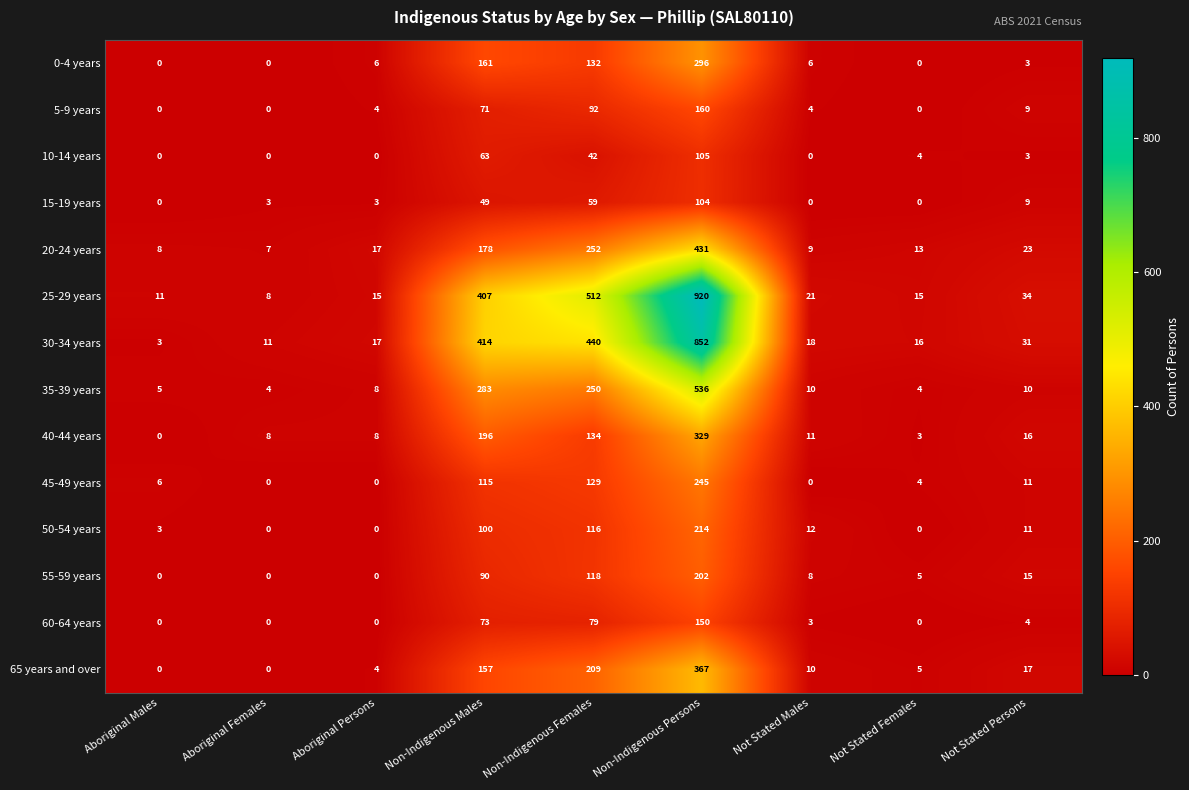

Which label corresponds to the largest value in the chart?

Non-Indigenous Persons